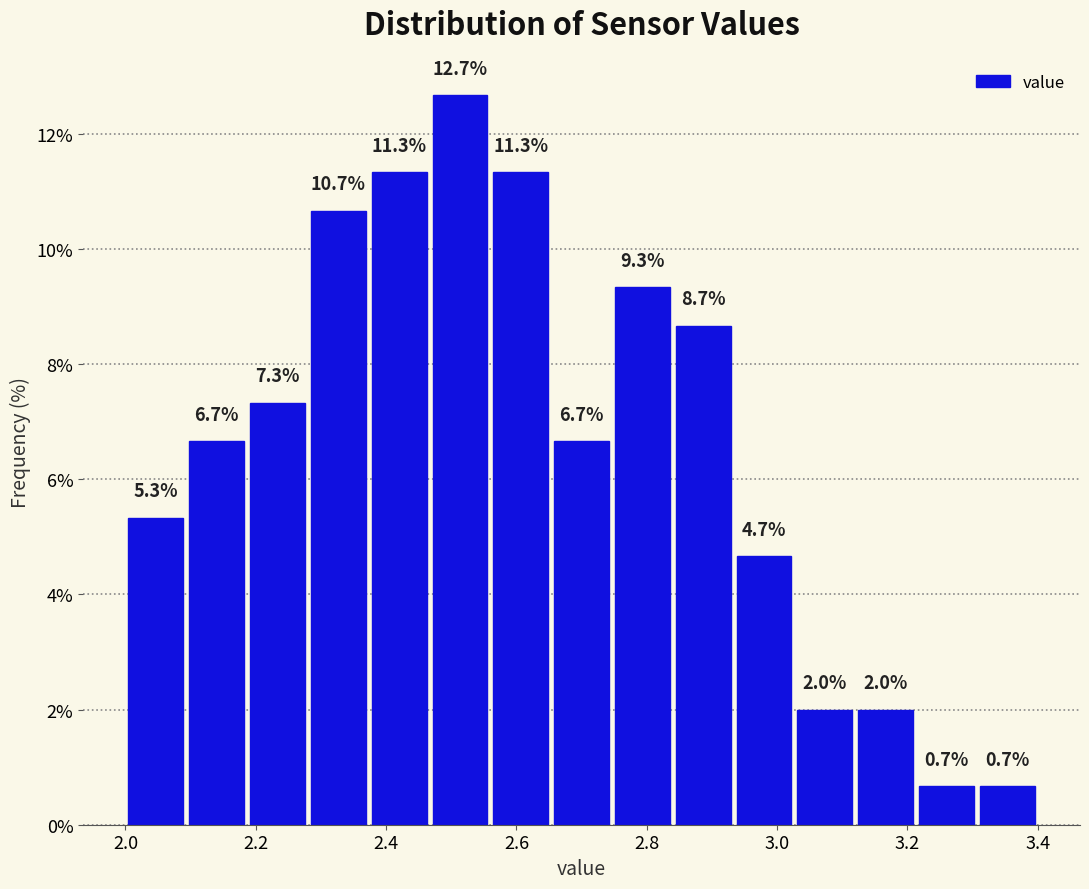

Over which range of the x-axis is the bar tallest?

2.46 to 2.56